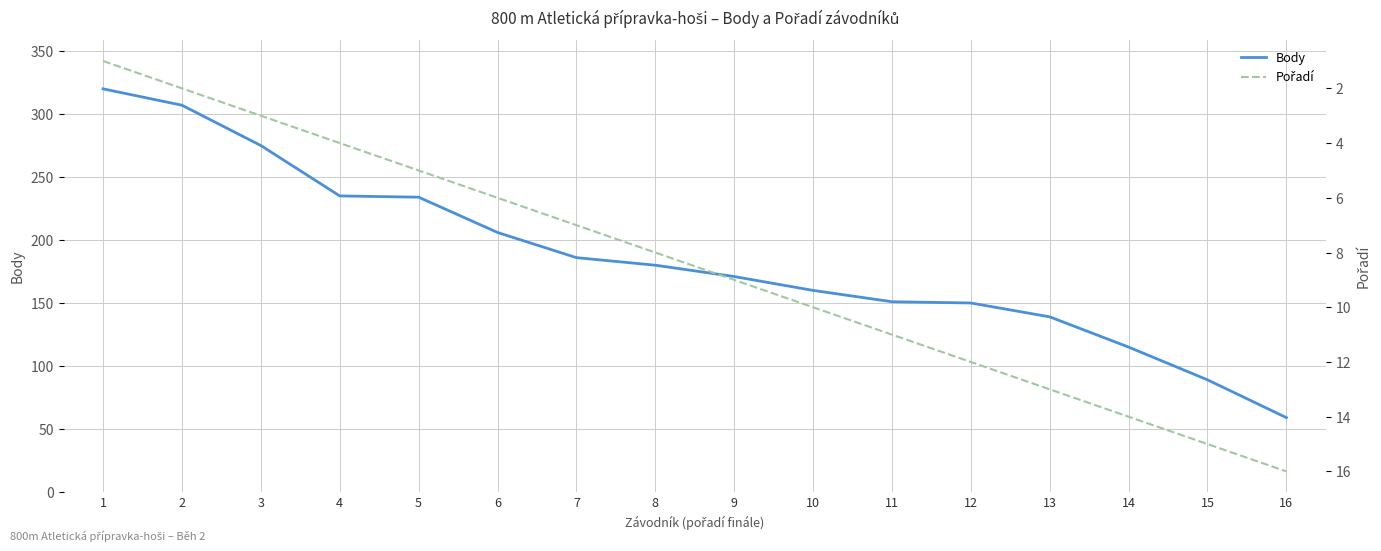

What is the difference between the highest and lowest values at 14?

101